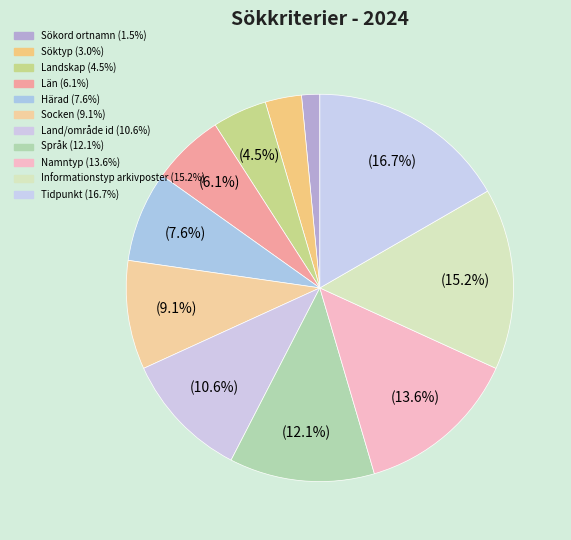

The Härad slice represents 8% of the pie. True or false?

True